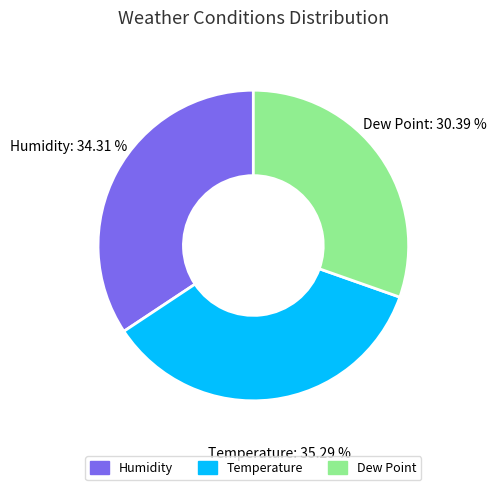

Does any single category account for the majority?

No